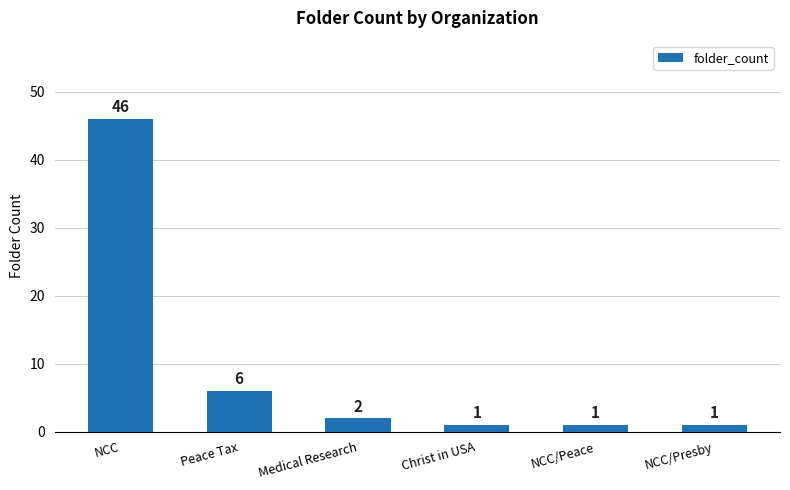

Is it true that the value at NCC/Peace is 1?

True